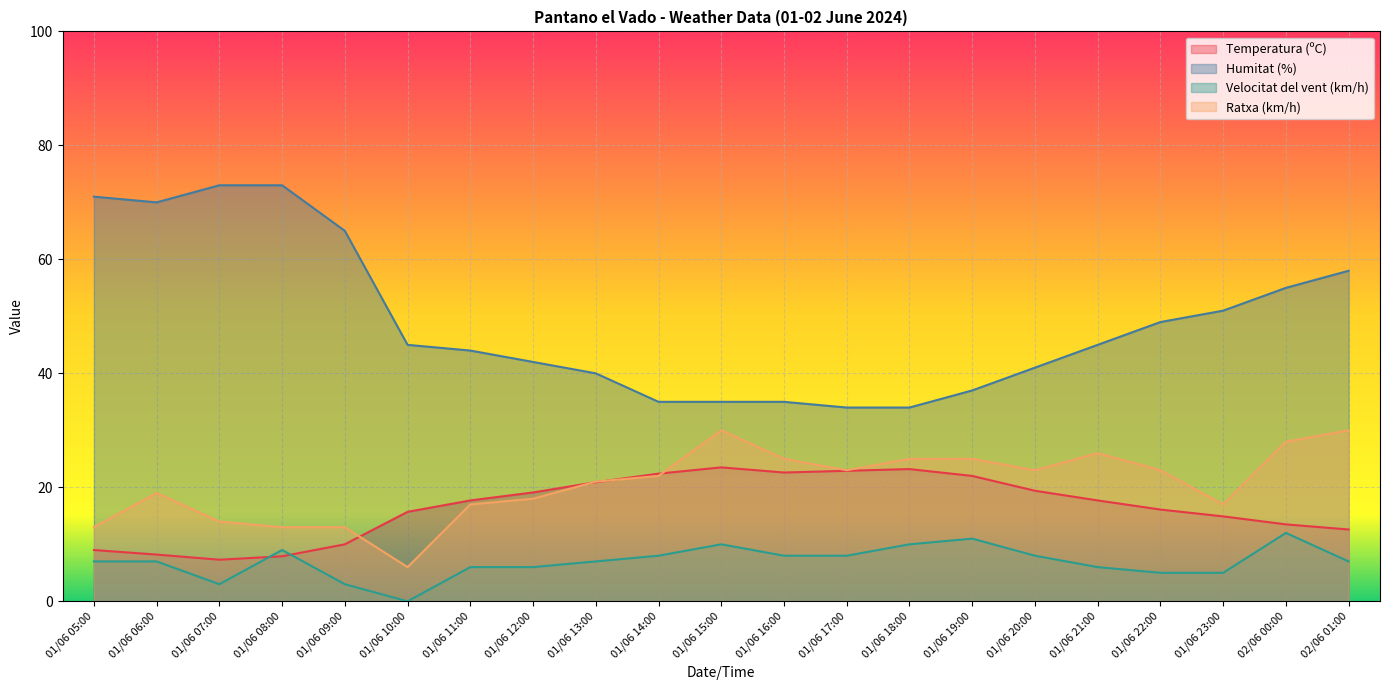

What are all the series names shown in the legend?

Temperatura (ºC), Humitat (%), Velocitat del vent (km/h), Ratxa (km/h)